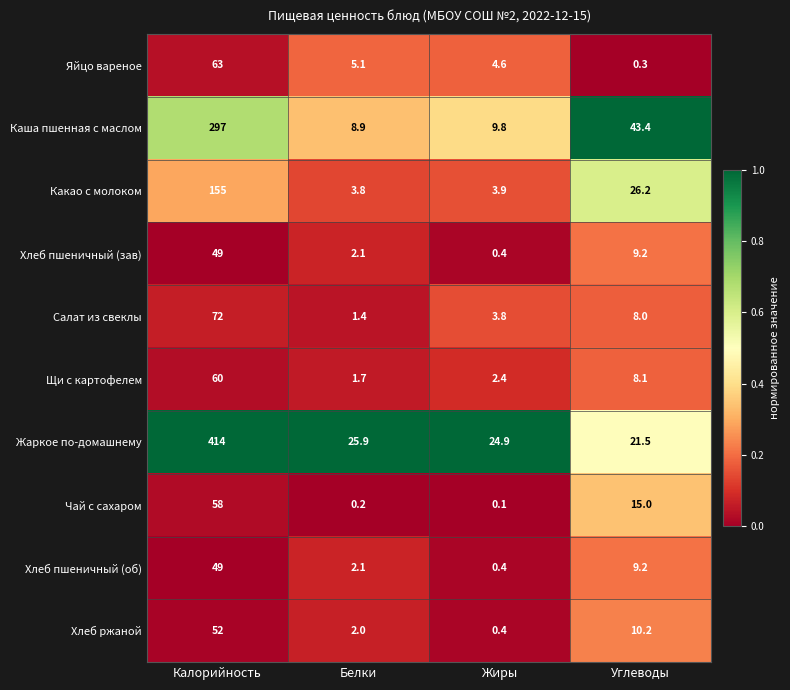

At which category does the chart reach its peak across all series?

Калорийность